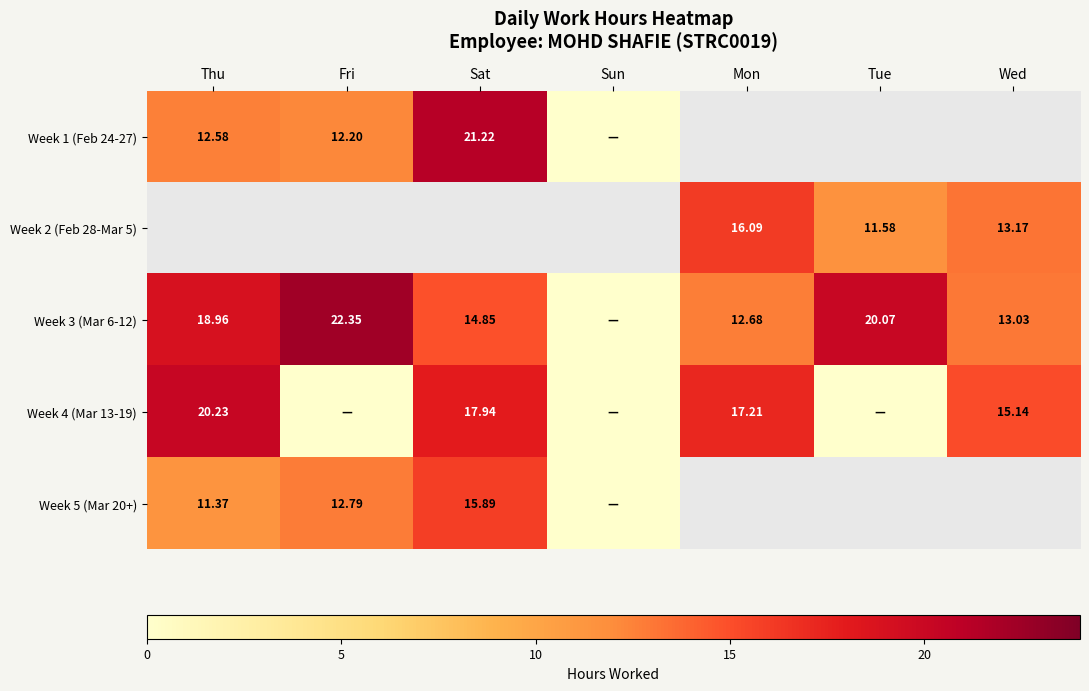

How many positive values does the Week 3 (Mar 6-12) series have?

6